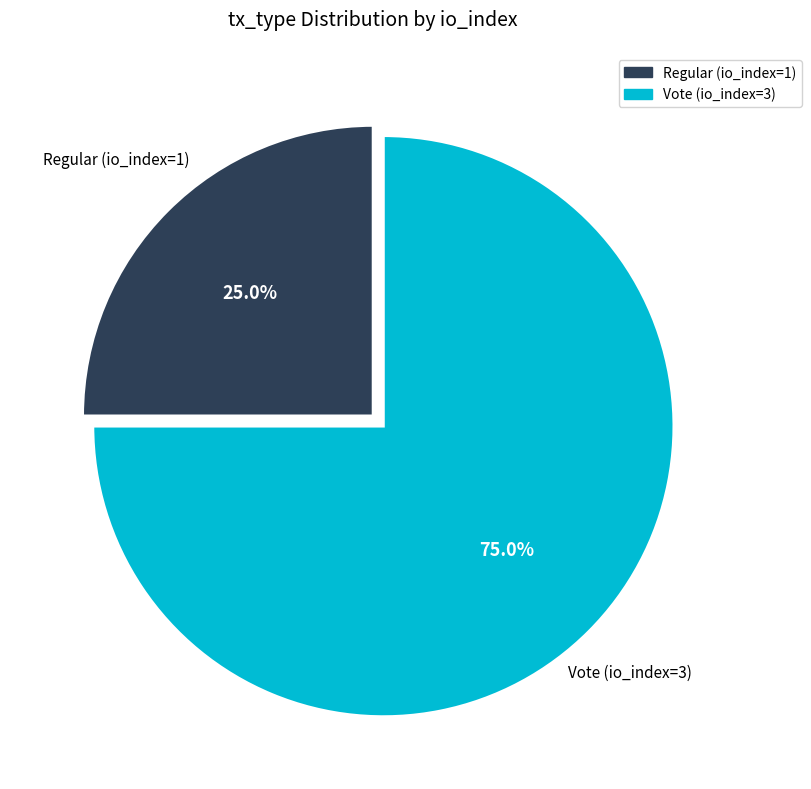

Is the sum of Regular (io_index=1) and Vote (io_index=3) greater than half?

Yes